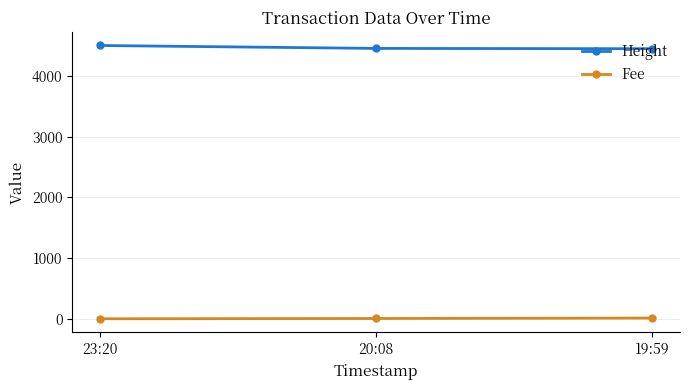

At how many categories does at least one series exceed 474?

3